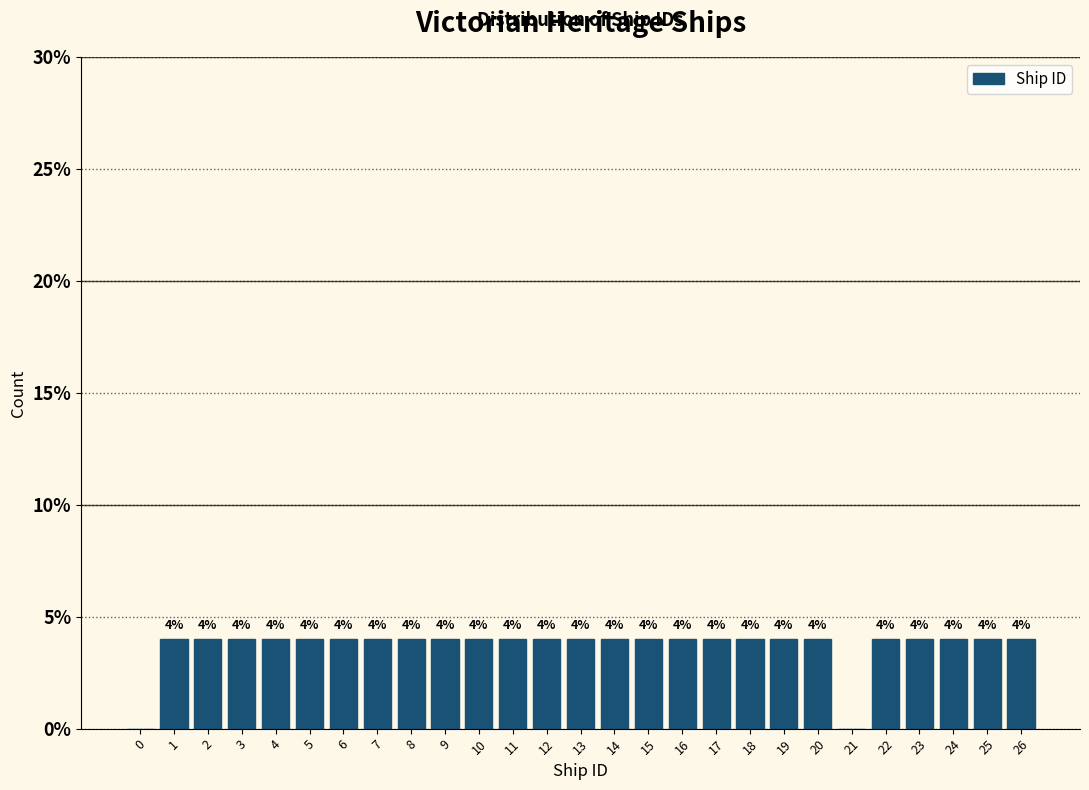

Reading left to right, transcribe all the data shown in this chart.

0=0	1=4	2=4	3=4	4=4	5=4	6=4	7=4	8=4	9=4	10=4	11=4	12=4	13=4	14=4	15=4	16=4	17=4	18=4	19=4	20=4	21=0	22=4	23=4	24=4	25=4	26=4